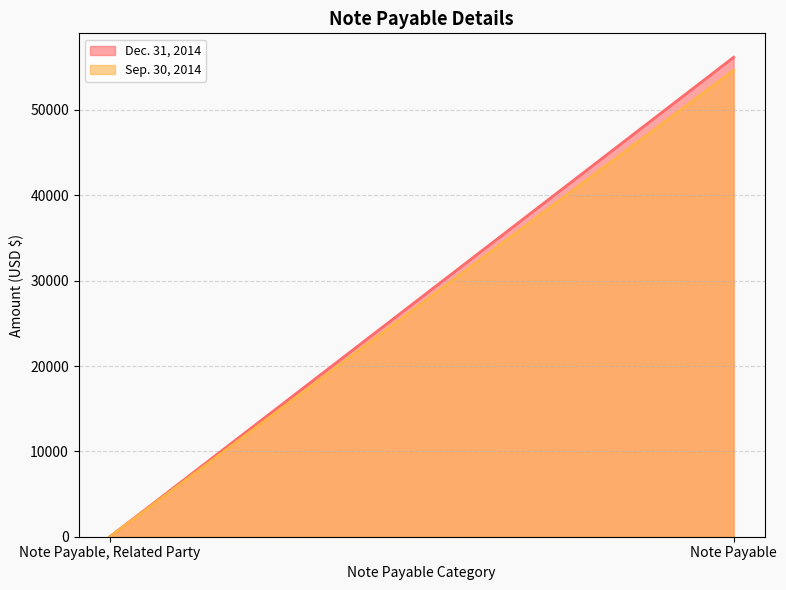

The Dec. 31, 2014 series shows 0 at Note Payable, Related Party. True or false?

True